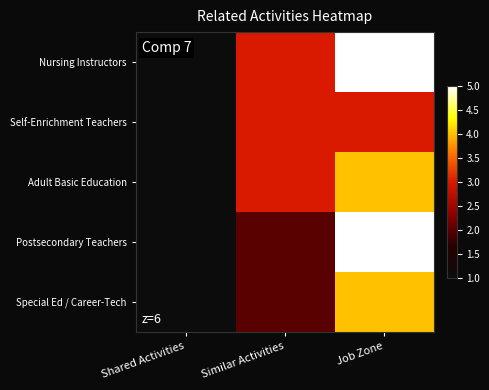

What is the difference between the highest and lowest values at Similar Activities?

1